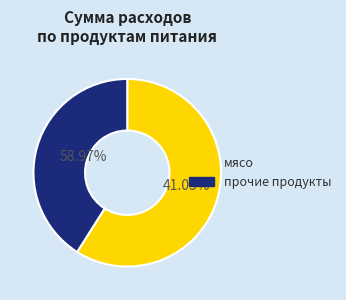

Does мясо represent more than half of the total?

Yes